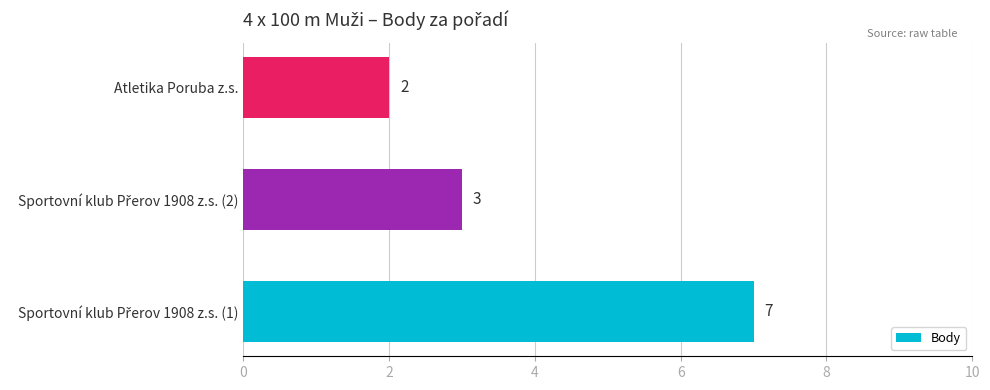

What is the smallest value displayed?

2